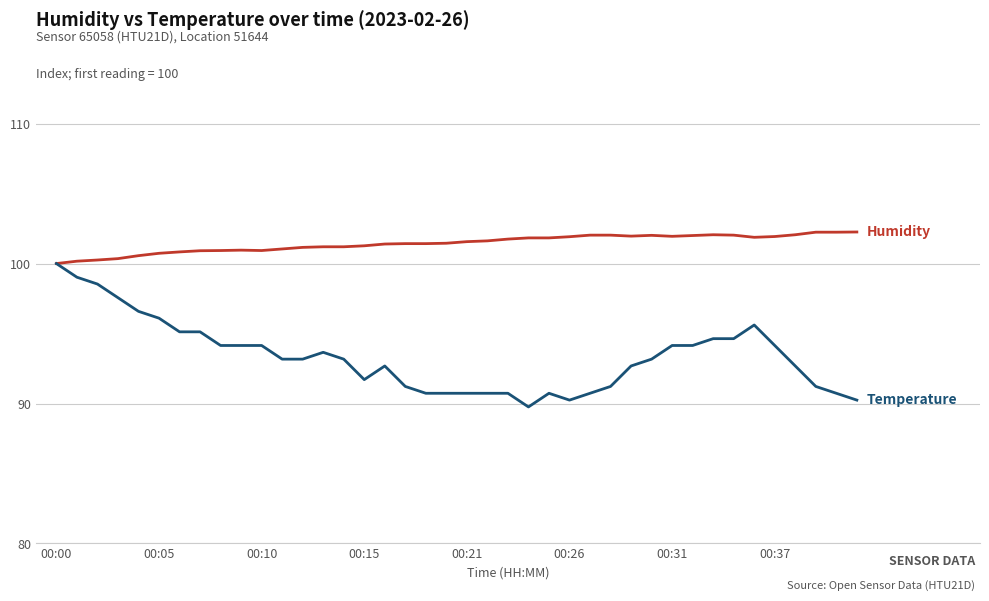

What is the minimum value shown in the chart?

89.8